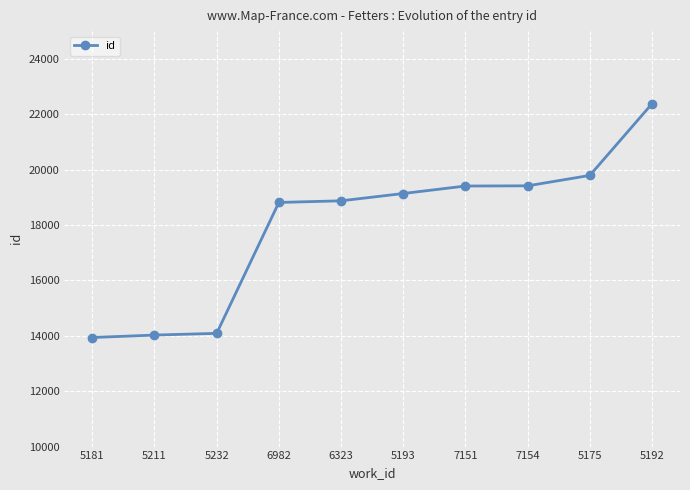

Is it true that the value at 5232 is 21573?

False